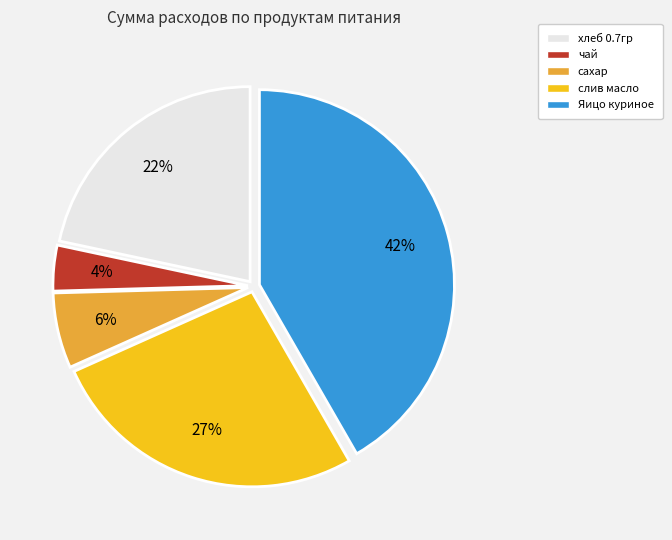

True or false: Яицо куриное accounts for 47% of the total.

False